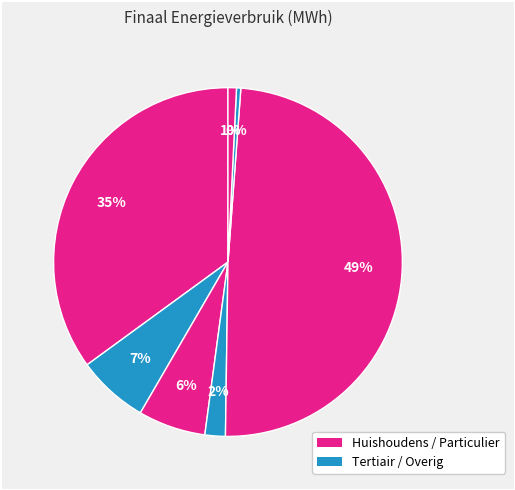

How many segments does this pie chart have?

7